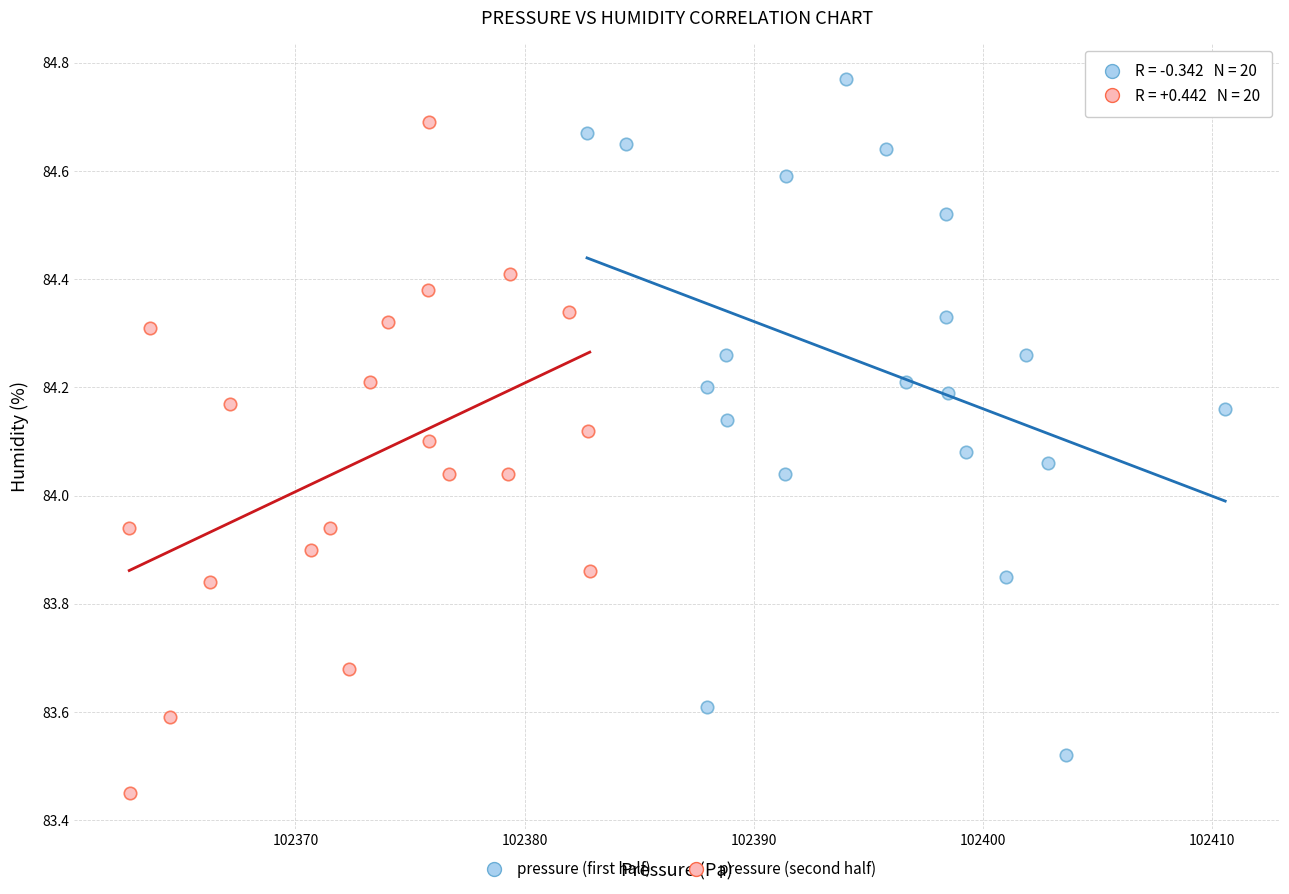

Which series contains the lowest Y value?

pressure (second half)